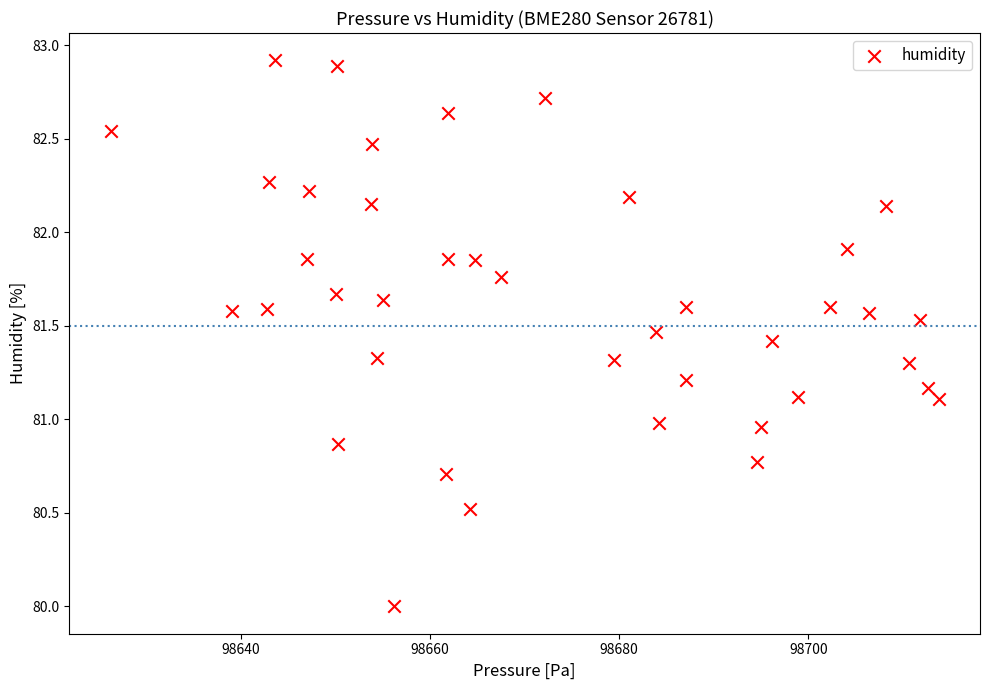

What is the range of X values (max minus min)?

87.5